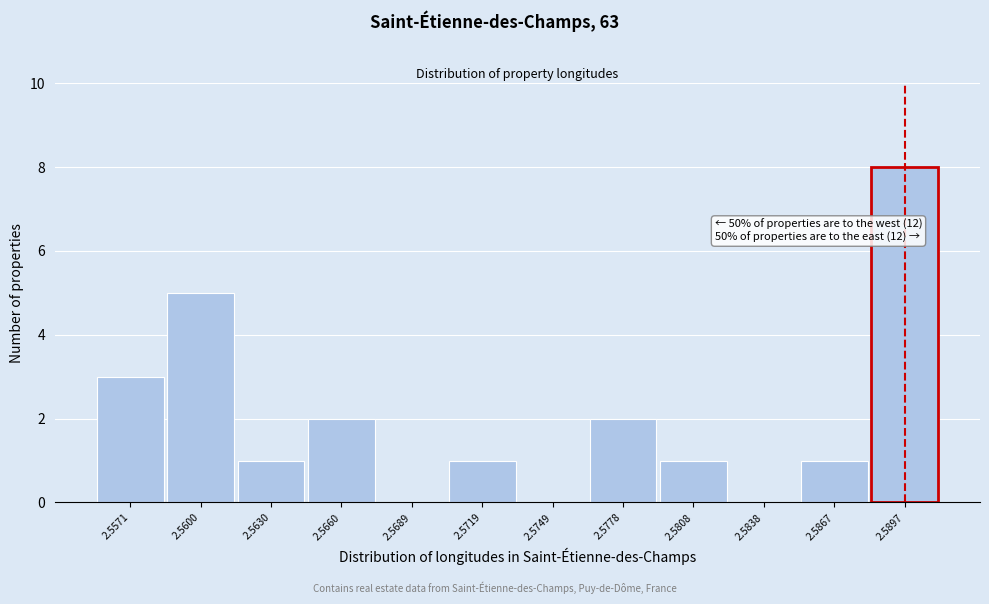

Reading left to right, what are all the values shown in this chart?

2.5571=3	2.5600=5	2.5630=1	2.5660=2	2.5689=0	2.5719=1	2.5749=0	2.5778=2	2.5808=1	2.5838=0	2.5867=1	2.5897=8